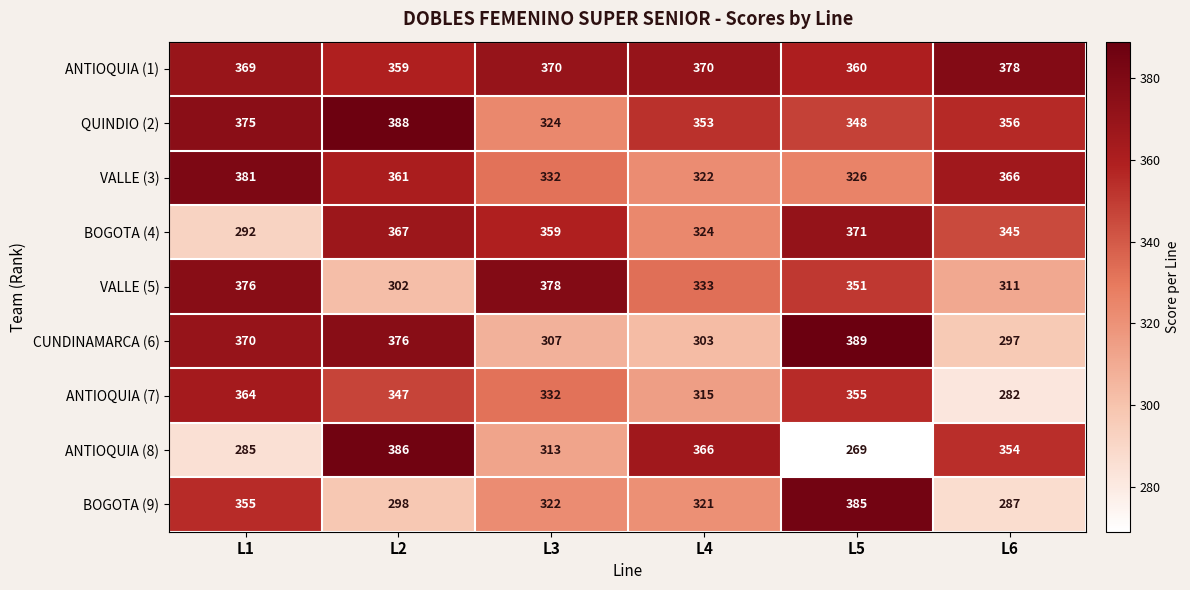

What is the sum of all VALLE (5) values?

2051